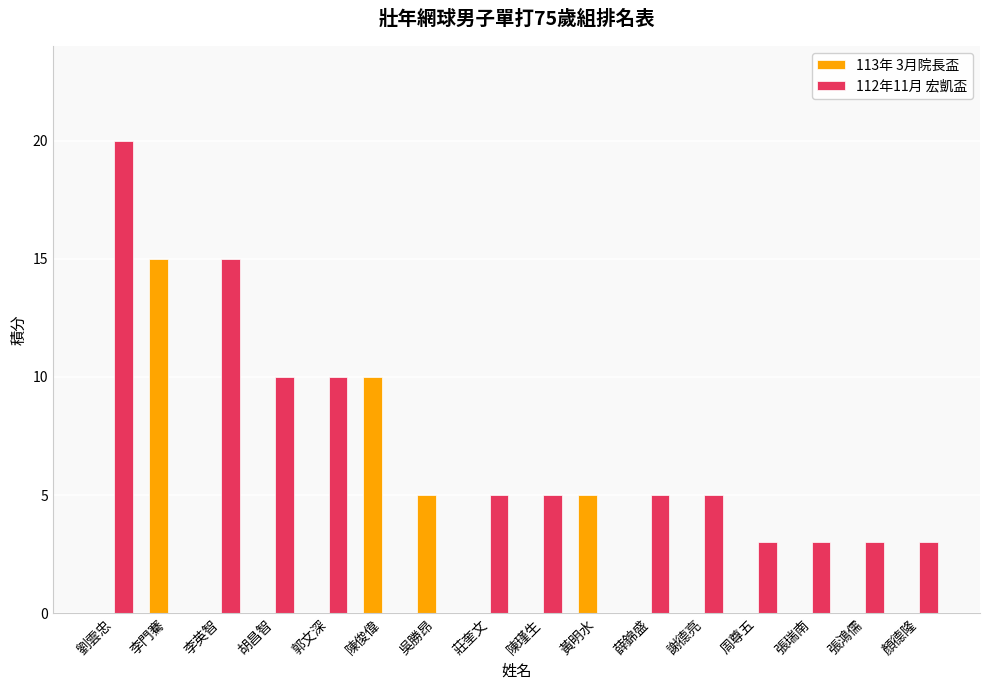

Reading right to left, transcribe all the data shown in this chart.

113年 3月院長盃: 顏德隆=0	張鴻儒=0	張瑞南=0	周尊五=0	謝德亮=0	薛錦盛=0	黃明水=5	陳瑾生=0	莊奎文=0	吳勝昂=5	陳俊偉=10	郭文深=0	胡昌智=0	李英智=0	李門騫=15	劉雲忠=0
112年11月 宏凱盃: 顏德隆=3	張鴻儒=3	張瑞南=3	周尊五=3	謝德亮=5	薛錦盛=5	黃明水=0	陳瑾生=5	莊奎文=5	吳勝昂=0	陳俊偉=0	郭文深=10	胡昌智=10	李英智=15	李門騫=0	劉雲忠=20